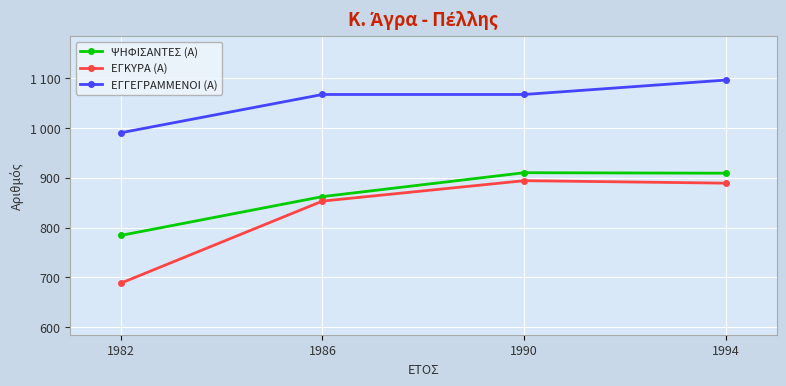

What are all the series names shown in the legend?

ΨΗΦΙΣΑΝΤΕΣ (Α), ΕΓΚΥΡΑ (Α), ΕΓΓΕΓΡΑΜΜΕΝΟΙ (Α)